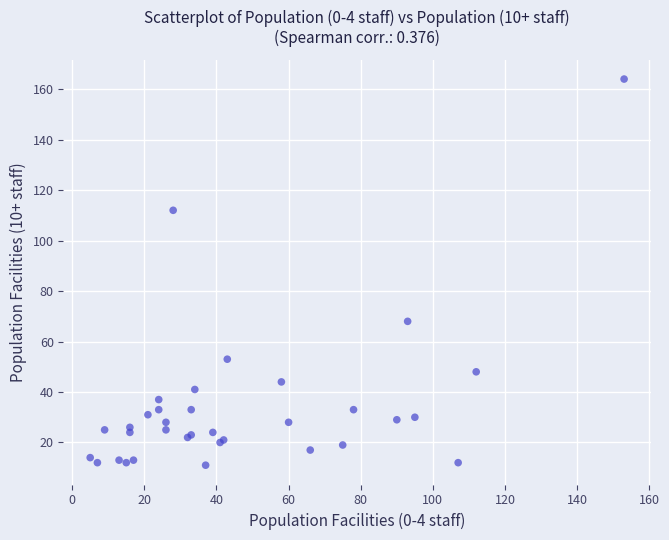

What Y value in the scatter plot is closest to 87?

68